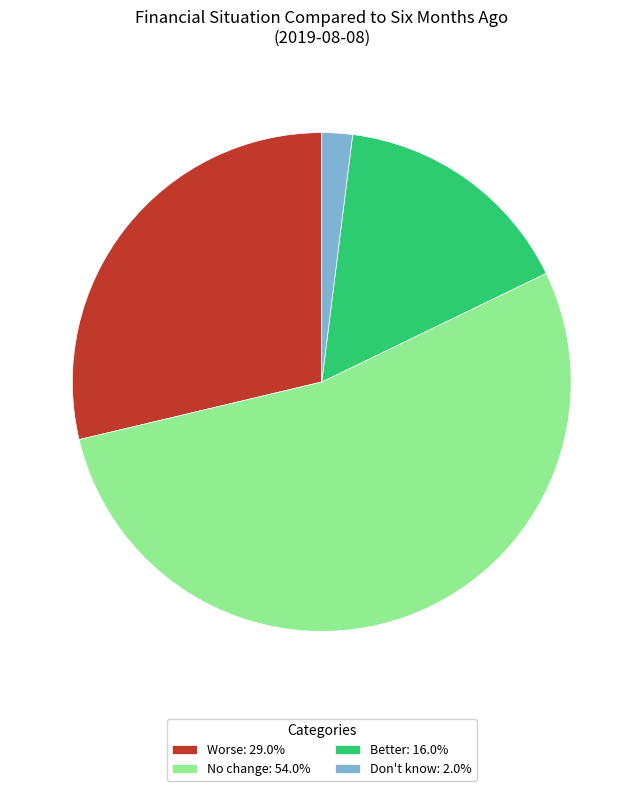

Is the sum of Worse: 29.0% and Better: 16.0% greater than half?

No